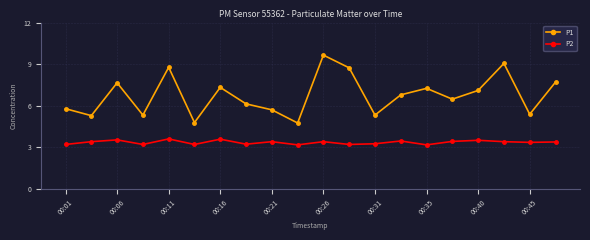

List the series in order of their overall mean, highest first.

P1, P2